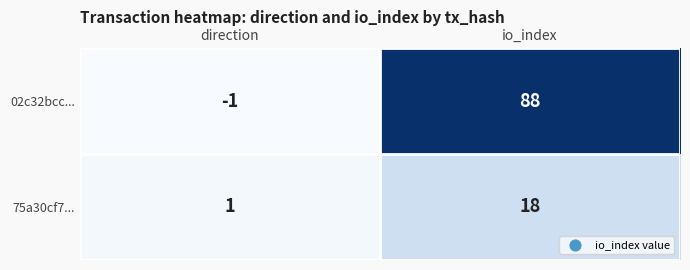

Reading left to right, list all the values displayed in this chart.

02c32bcc...: direction=-1	io_index=88
75a30cf7...: direction=1	io_index=18